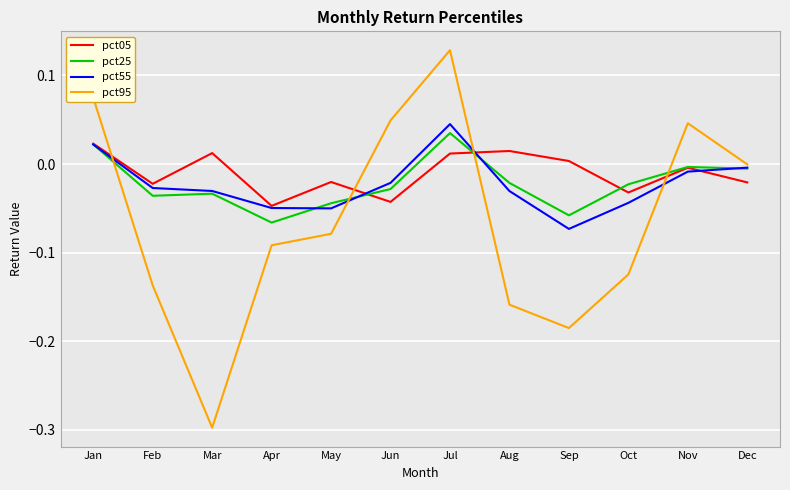

True or false: pct95 and pct25 cross at least once.

True